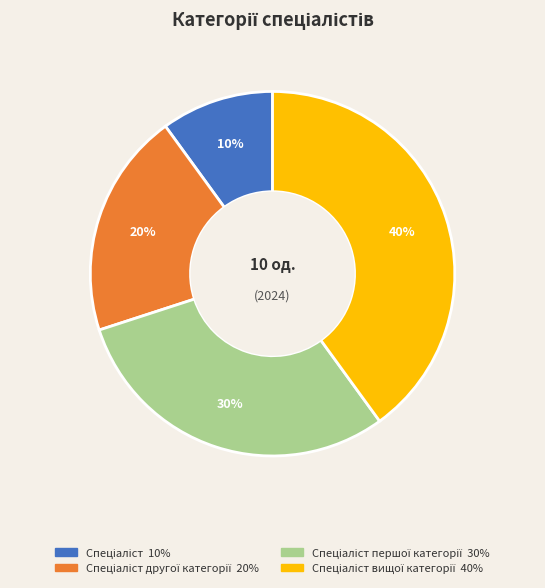

Is there any slice that represents more than half of the pie?

No